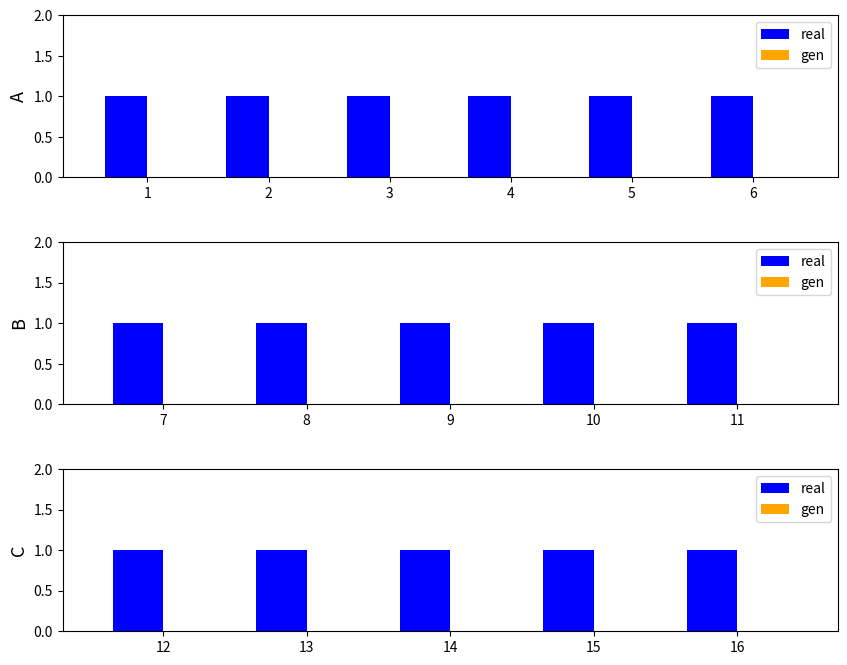

Which has a higher value, 15 or 12?

15